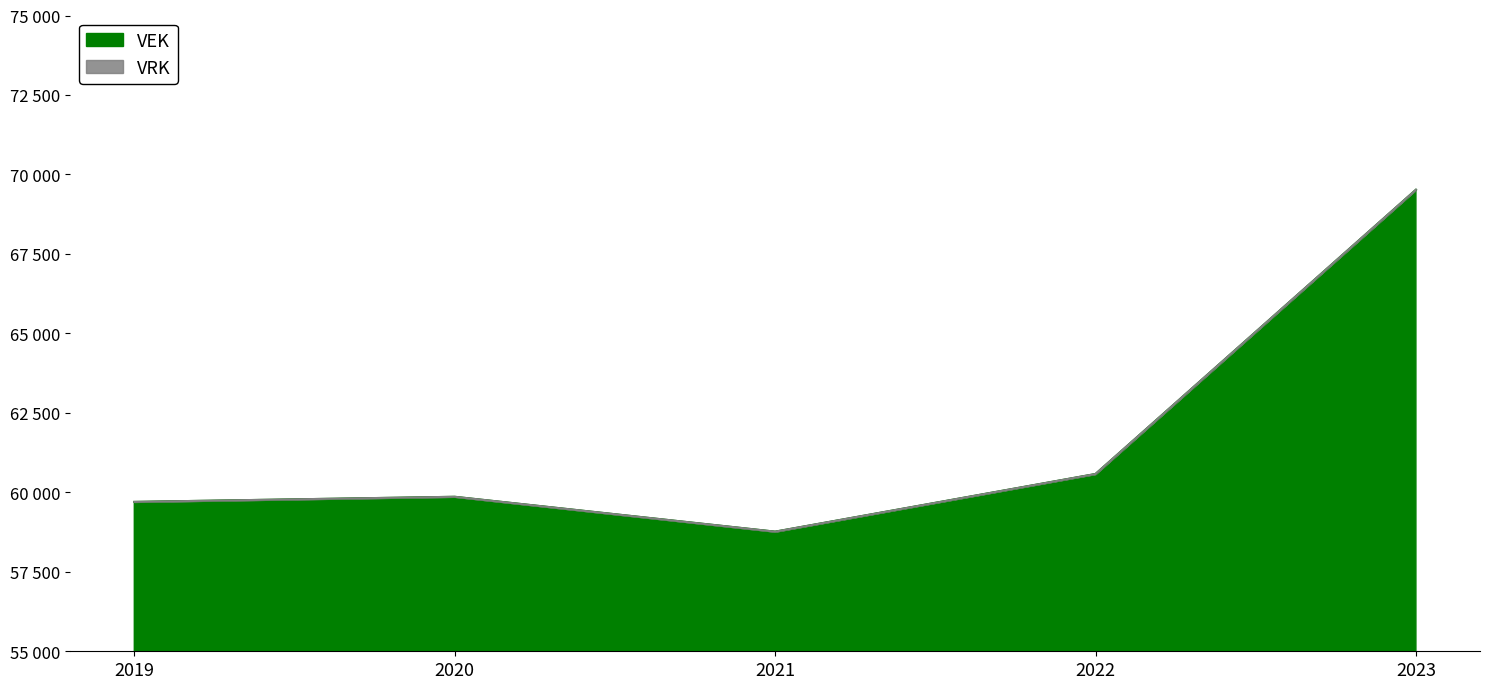

Is it true that the value at 2020 is 34095?

False